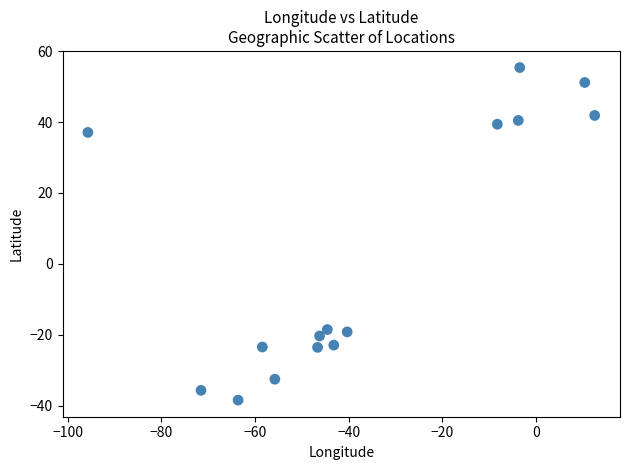

What is the range of X values (max minus min)?

108.3